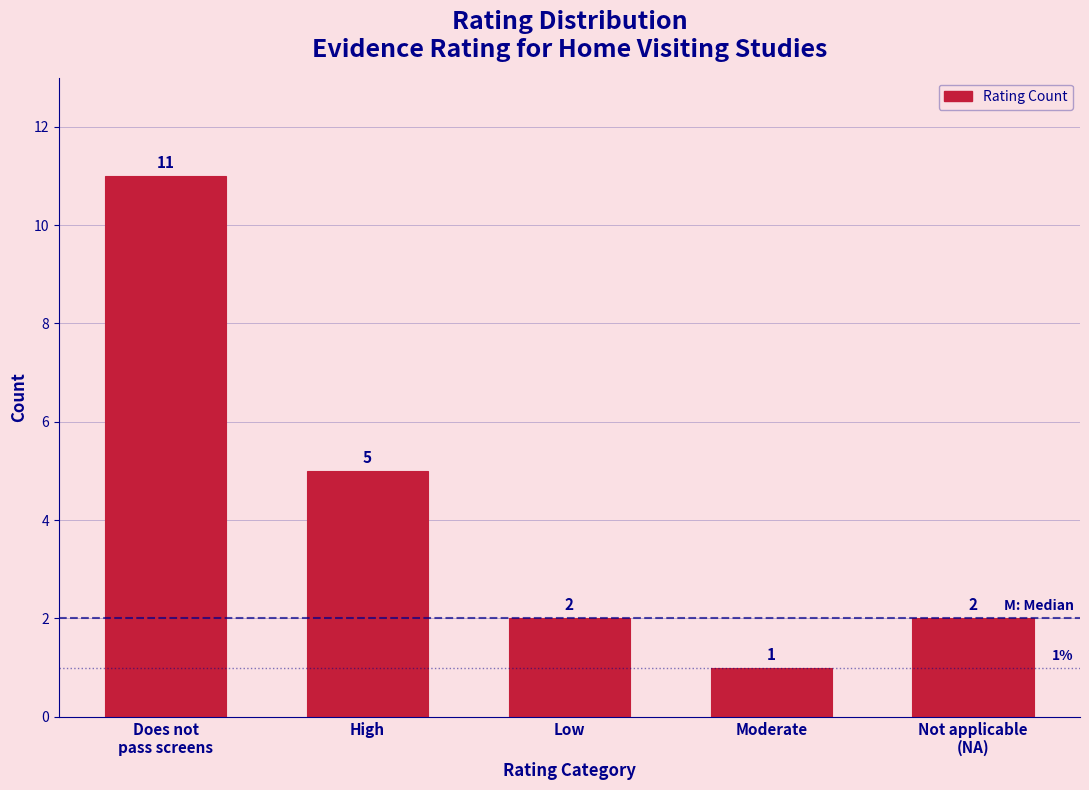

Reading right to left, transcribe all the data shown in this chart.

2	1	2	5	11